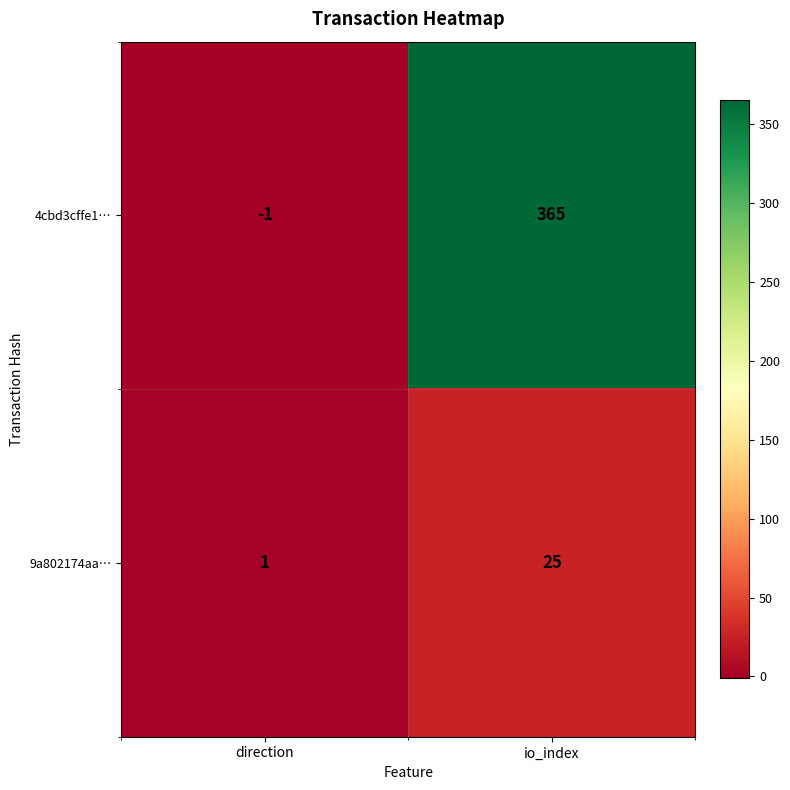

Reading left to right, list all the values displayed in this chart.

4cbd3cffe1…: direction=-1	io_index=365
9a802174aa…: direction=1	io_index=25